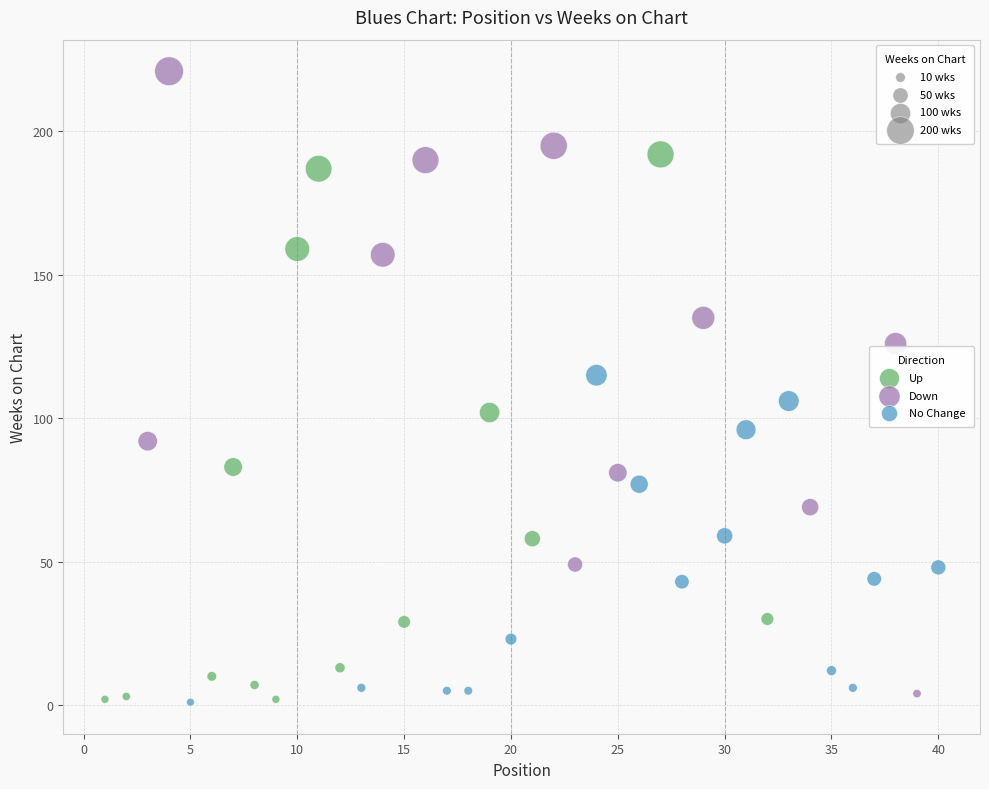

Which series has the widest spread of Y values?

Down